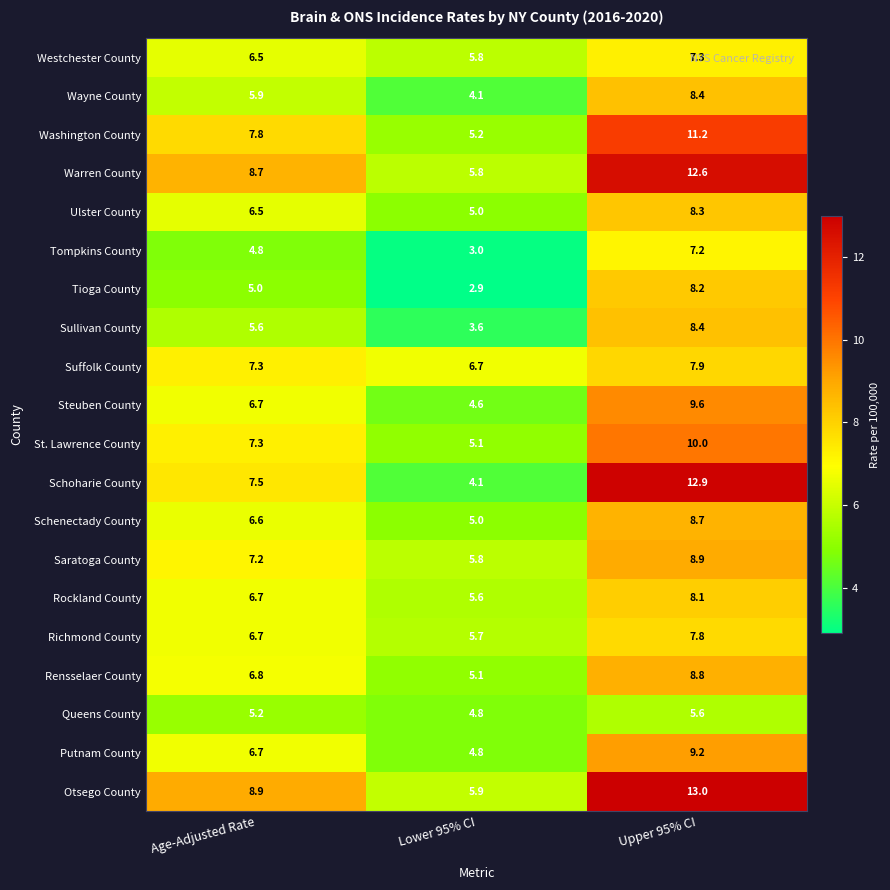

True or false: Washington County has a value of 18.7 at Upper 95% CI.

False